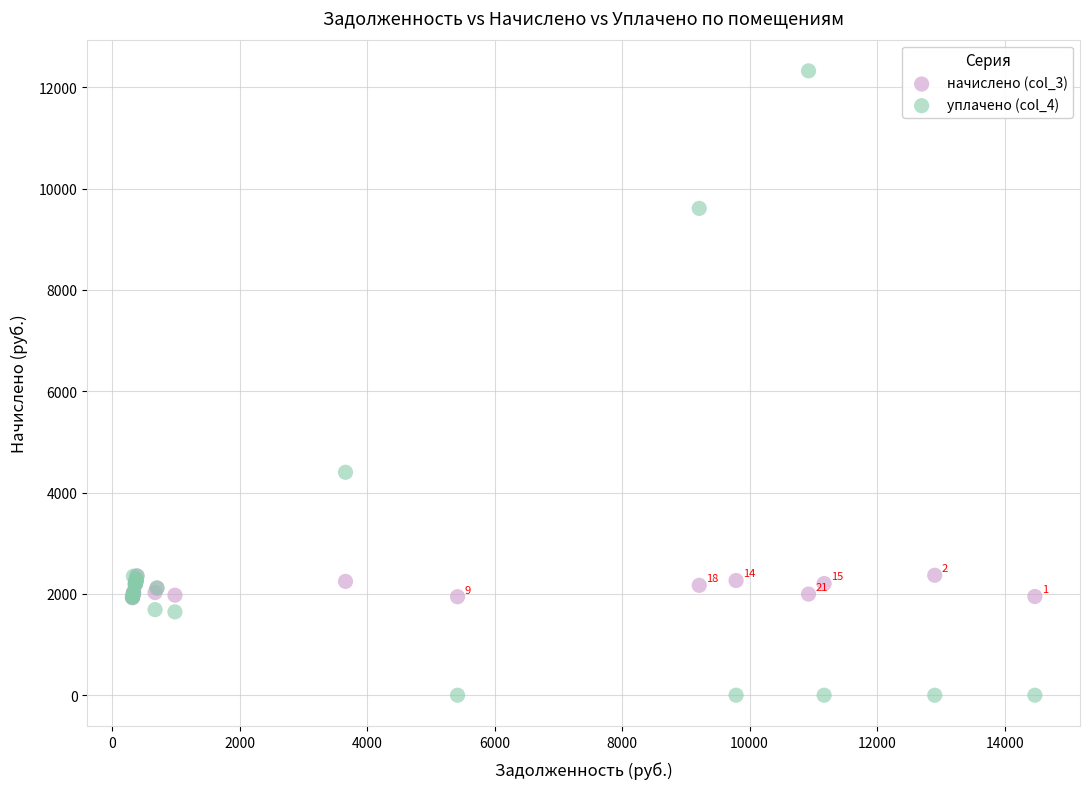

Across all series, what Y value is closest to 6160?

4400.0